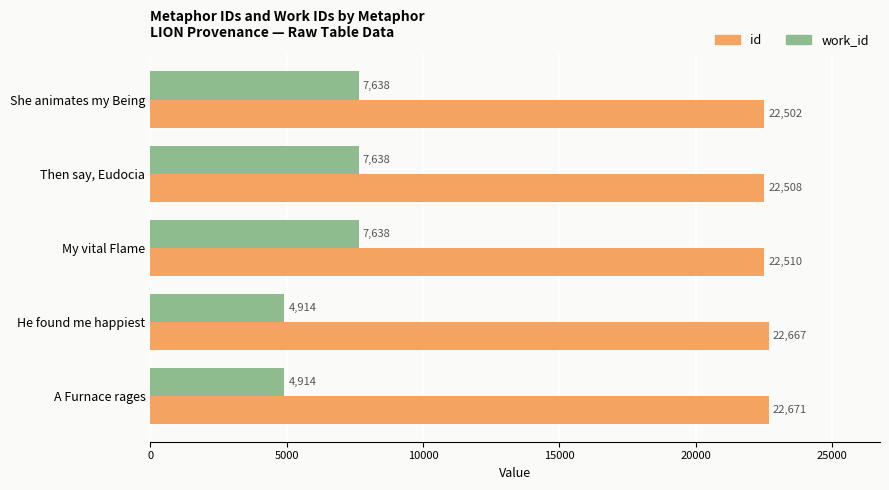

The value of id at He found me happiest is 22667. True or false?

True